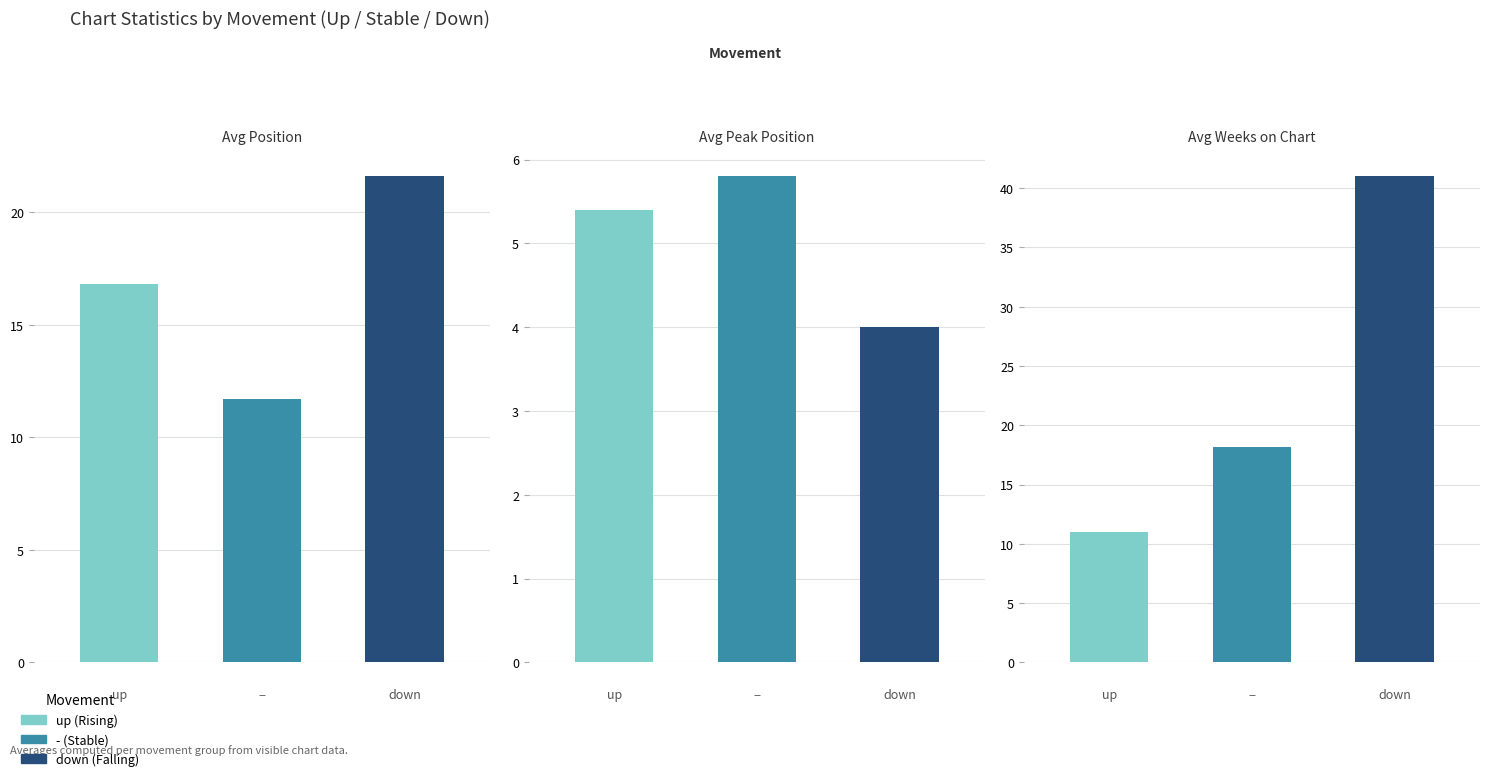

What position from the left is Avg Weeks on Chart?

3